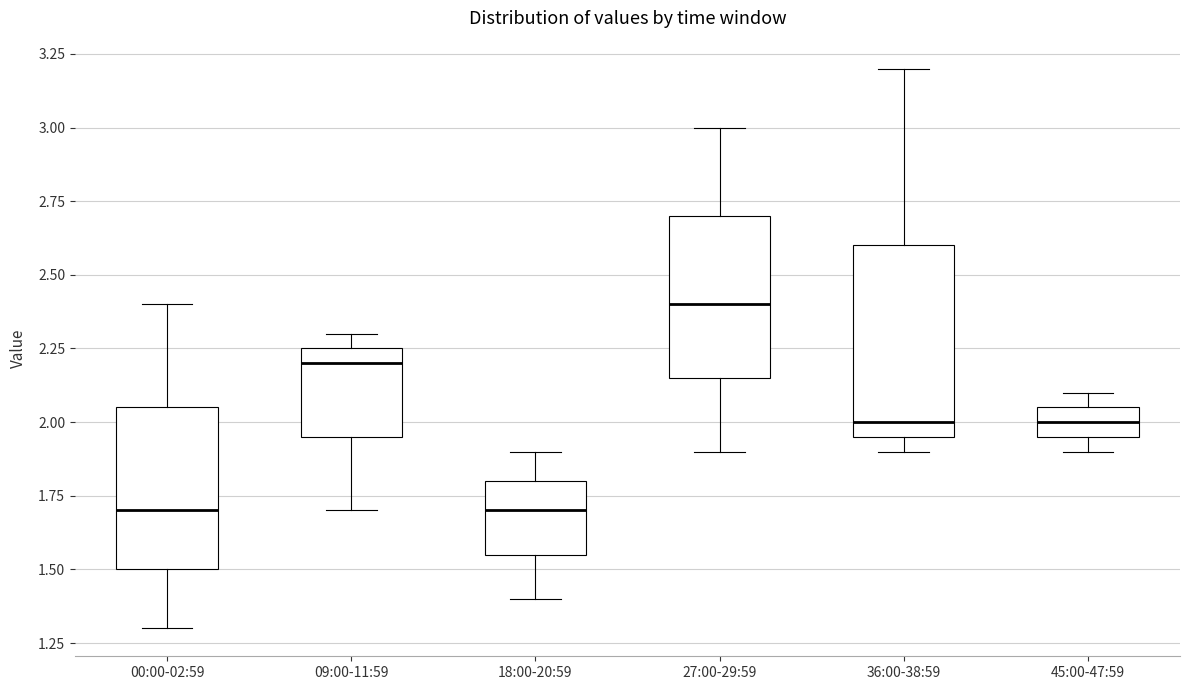

Comparing the boxes themselves (not the whiskers), which one is the tallest?

36:00-38:59